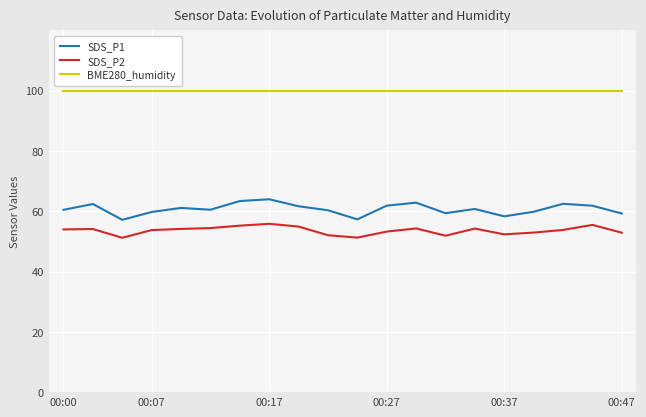

Which series has the widest spread of values?

SDS_P1